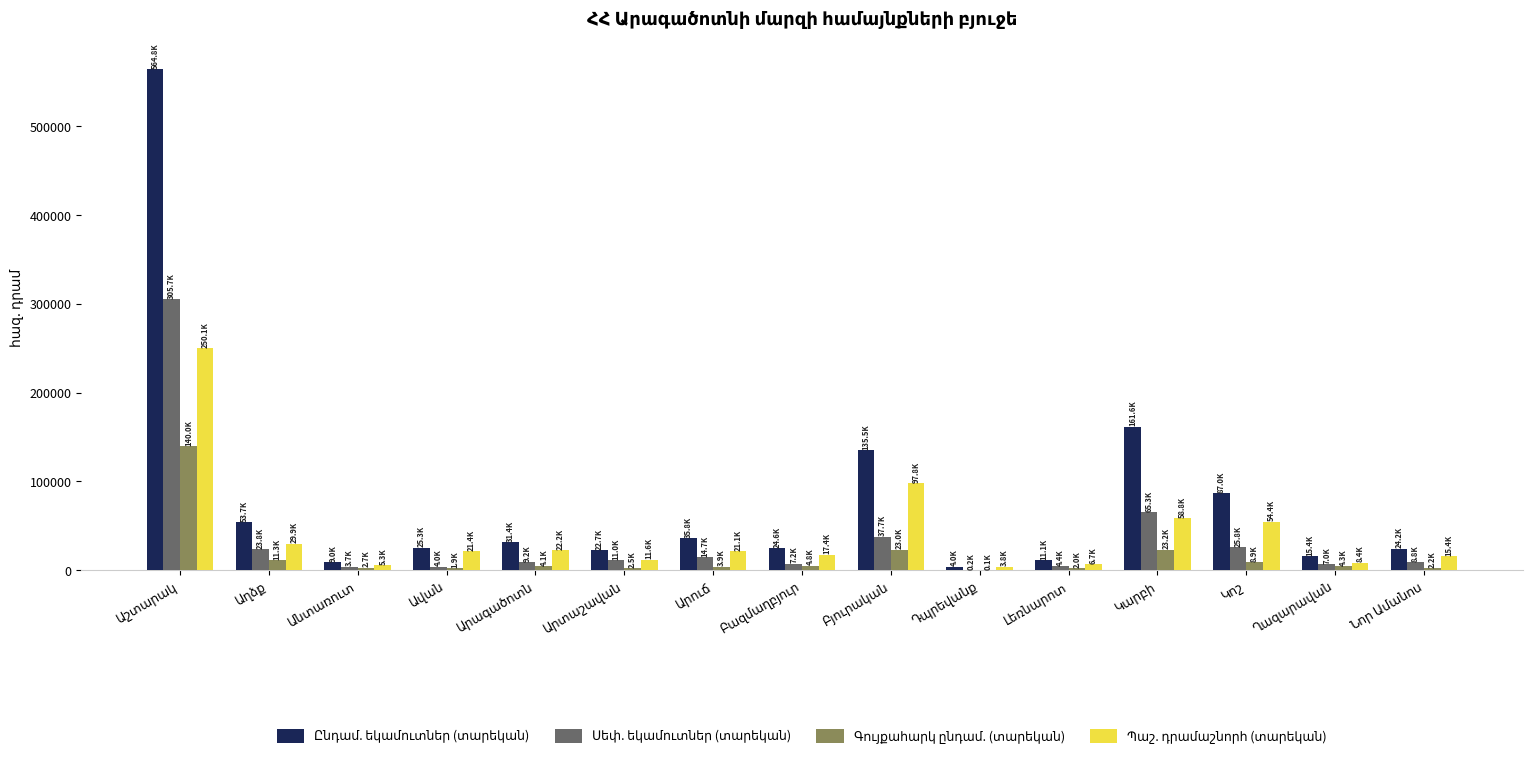

How many groups of bars are there?

15